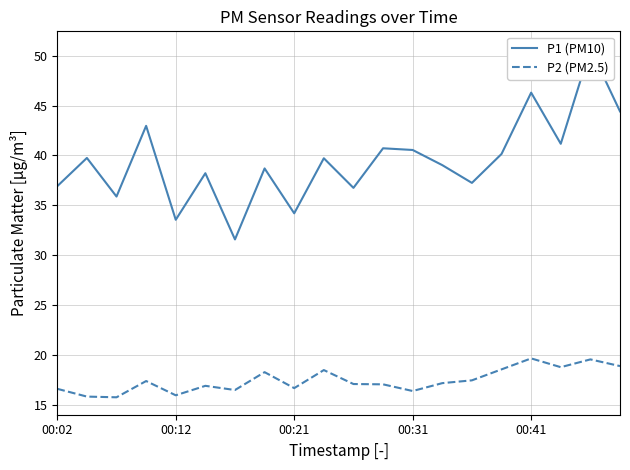

Is it true that P2 (PM2.5) equals 24.6 at 00:31?

False